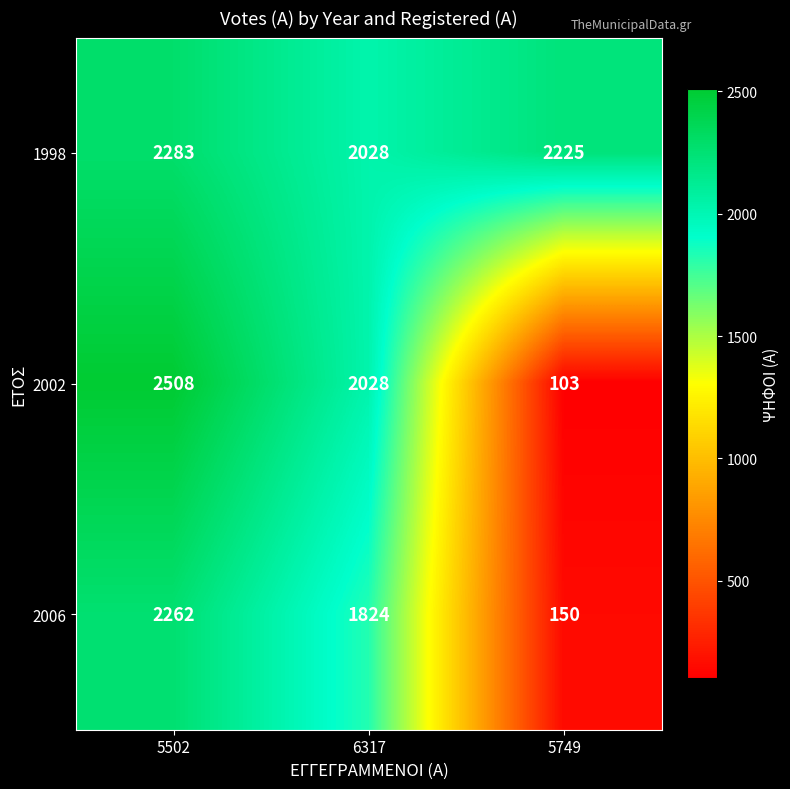

The 2002 series shows 2508 at 5502. True or false?

True